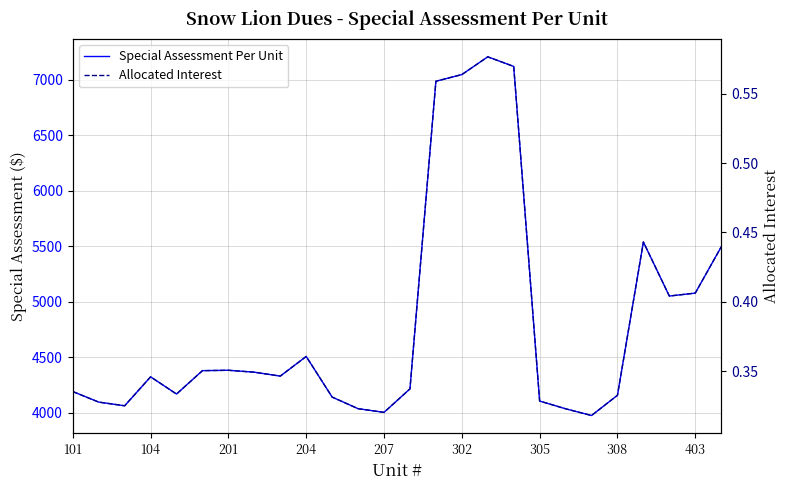

Between 101 and 13, which series saw the biggest shift?

Special Assessment Per Unit